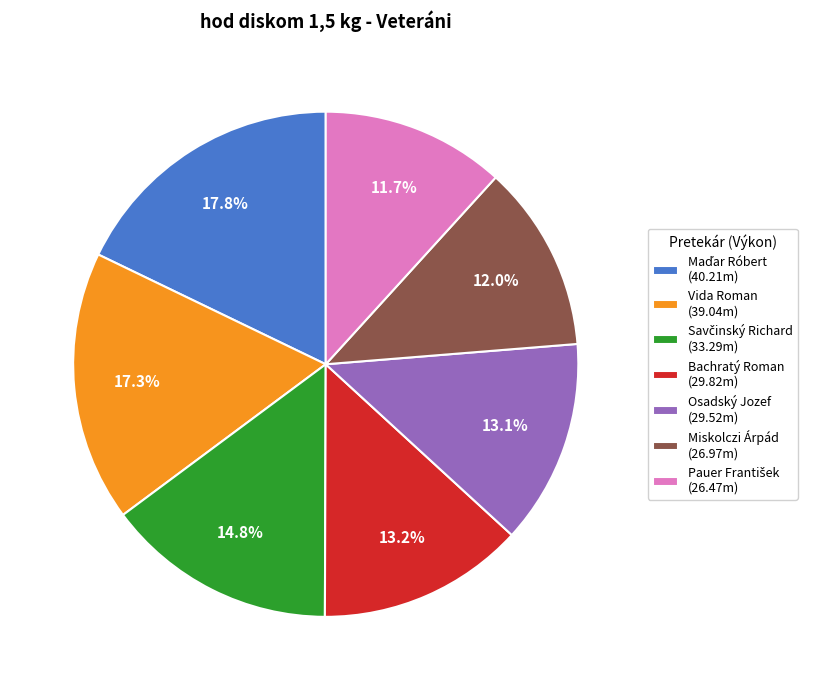

What is the ratio of the value at Osadský Jozef (29.52m) to the value at Bachratý Roman (29.82m)?

1.0